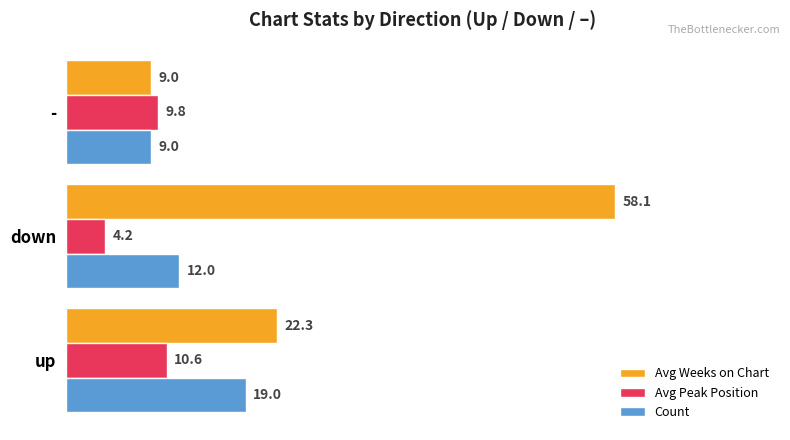

Is it true that Count equals 27.8 at up?

False